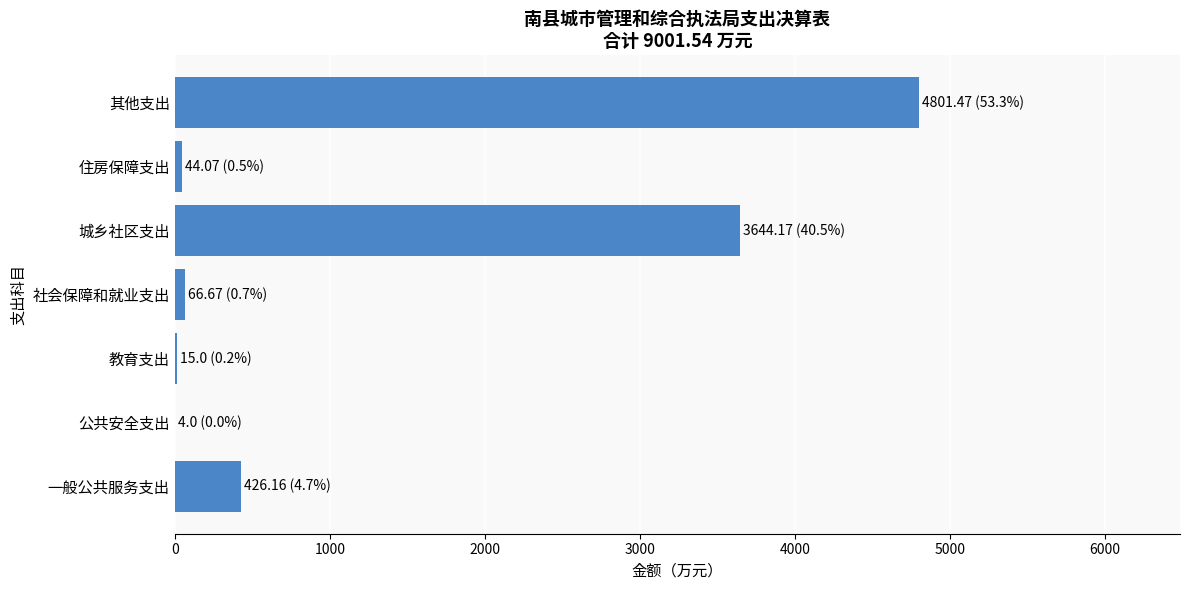

The value at 城乡社区支出 is 3644.2. True or false?

True